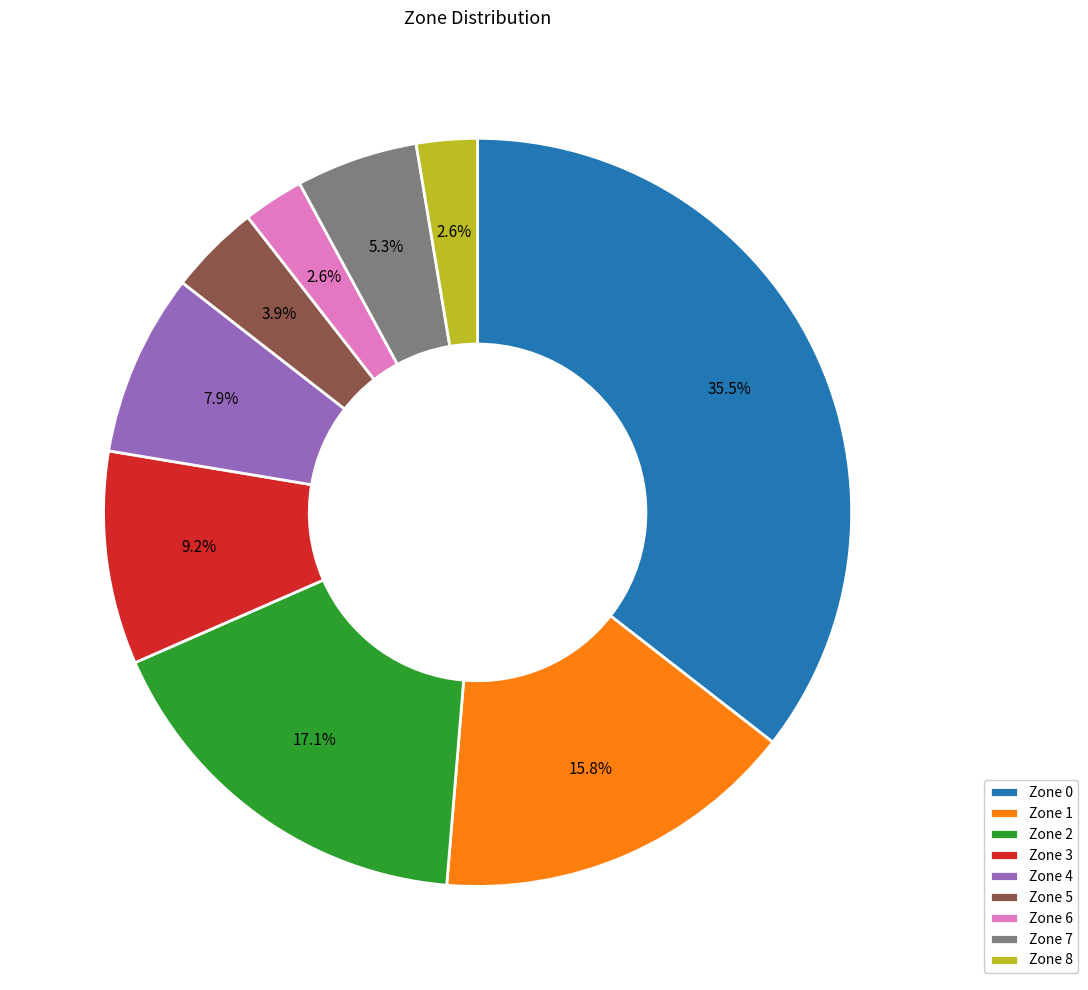

Is there any slice that represents more than half of the pie?

No